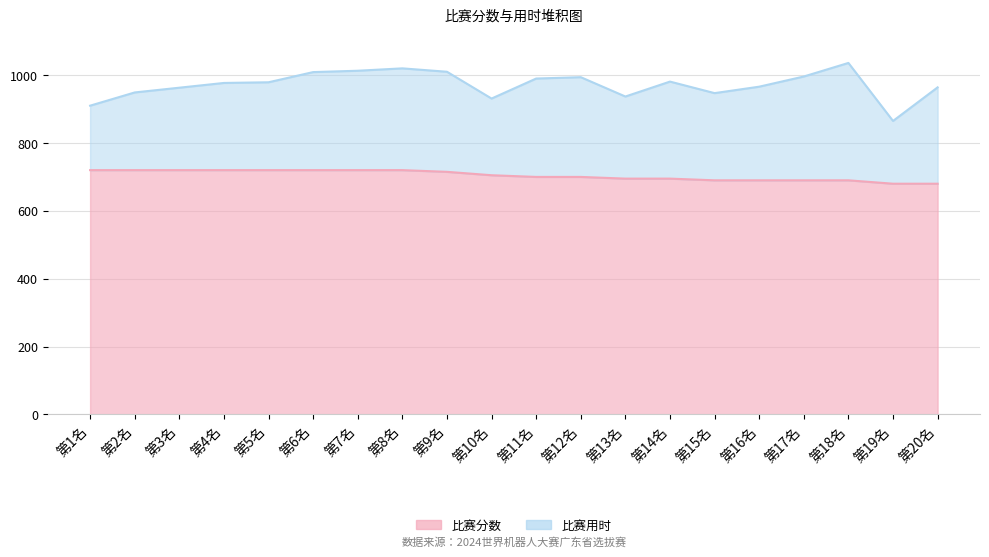

How many values are between 690 and 720?

18